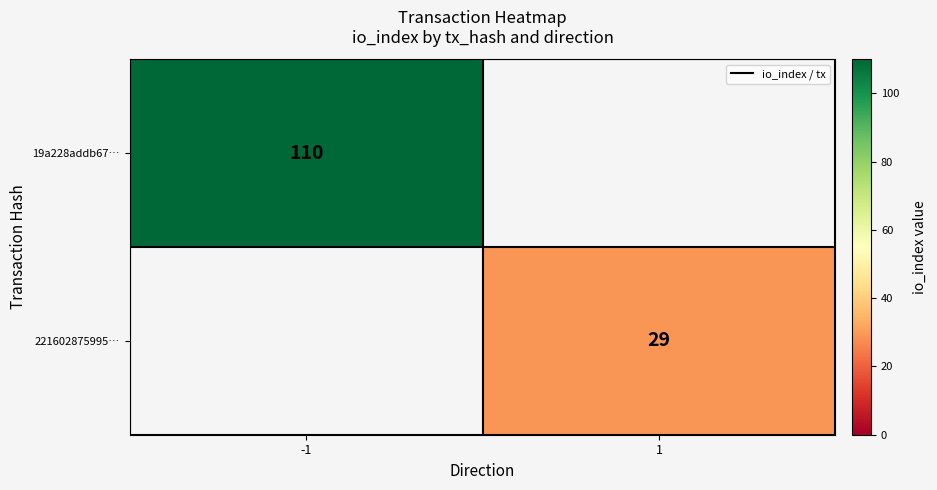

True or false: 221602875995… has a value of 16 at 1.

False